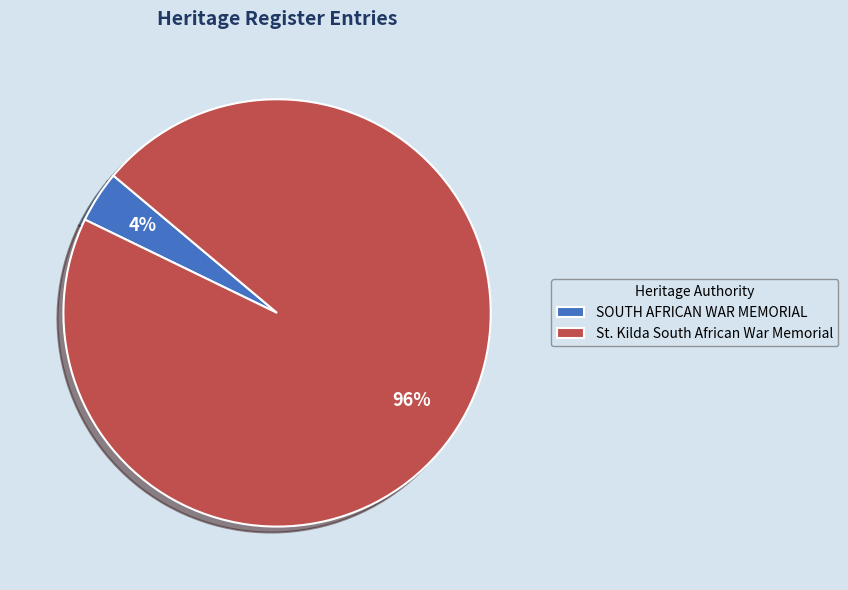

Rank the categories by value from highest to lowest.

St. Kilda South African War Memorial, SOUTH AFRICAN WAR MEMORIAL